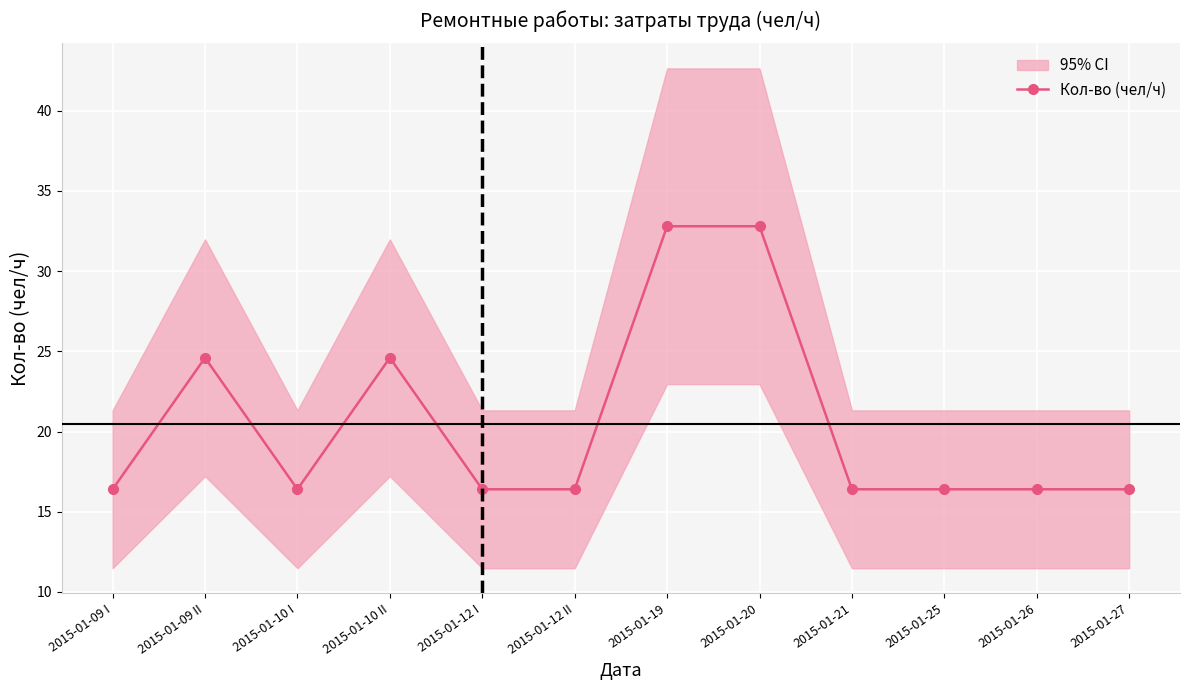

What is the sum of all values?

246.0